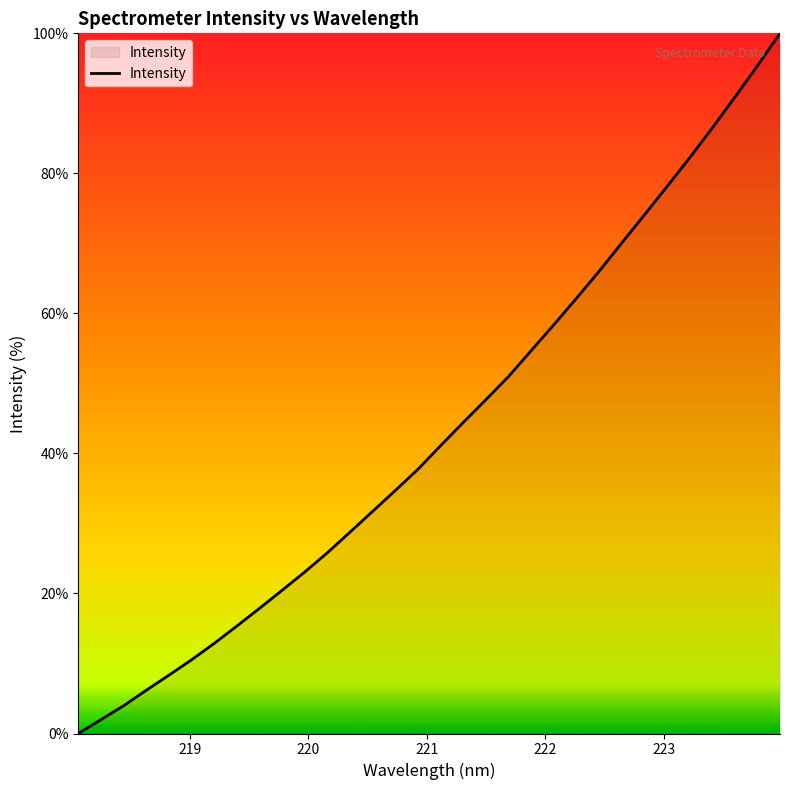

What is the difference between the maximum and minimum values?

100.0